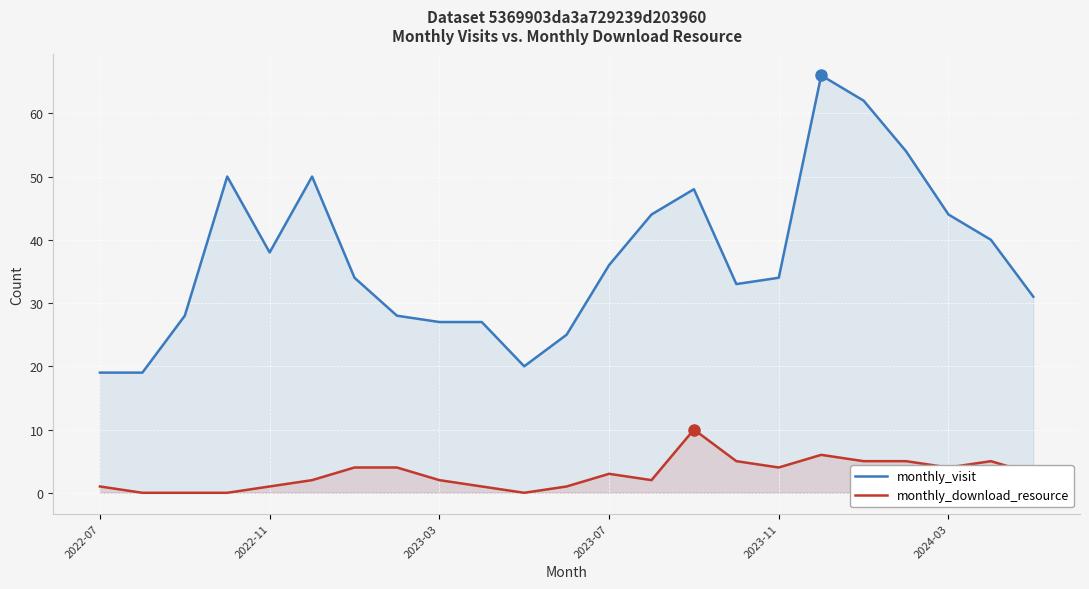

At which label does monthly_visit reach its minimum?

2022-07